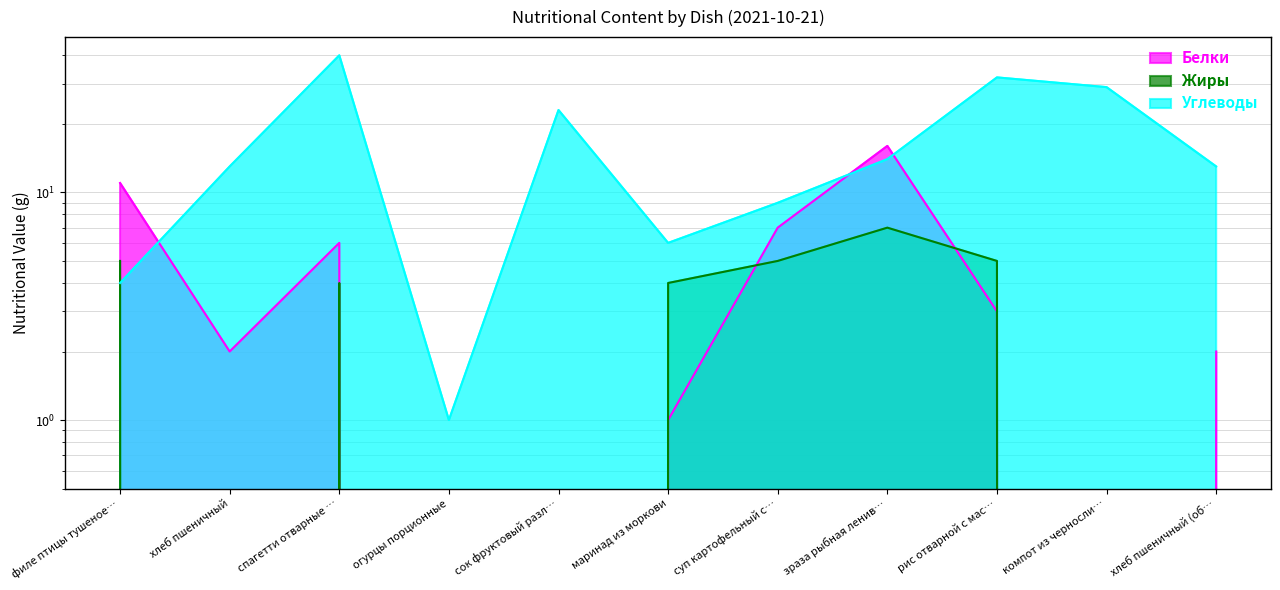

Does the chart display data point markers on the line(s)?

No